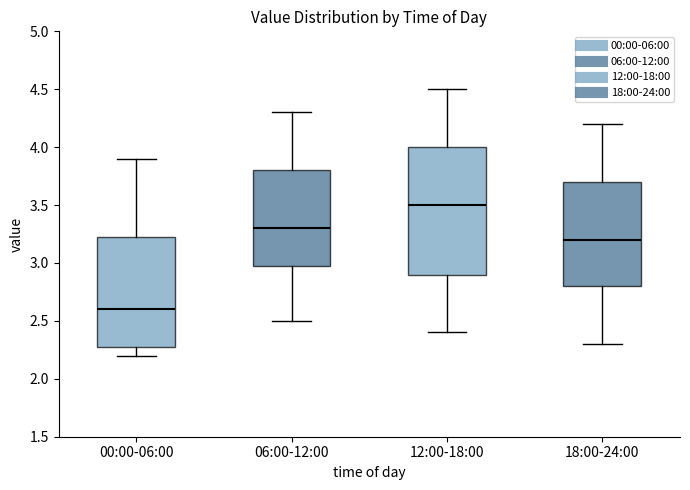

Which box is the tallest, from its lower edge to its upper edge?

12:00-18:00